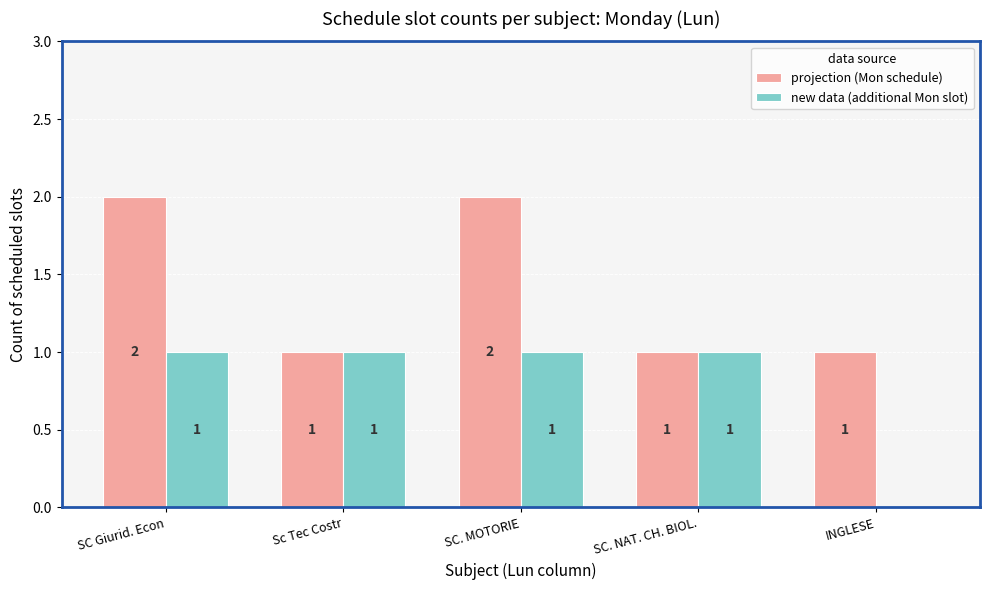

Which series changed the most between SC Giurid. Econ and SC. NAT. CH. BIOL.?

projection (Mon schedule)